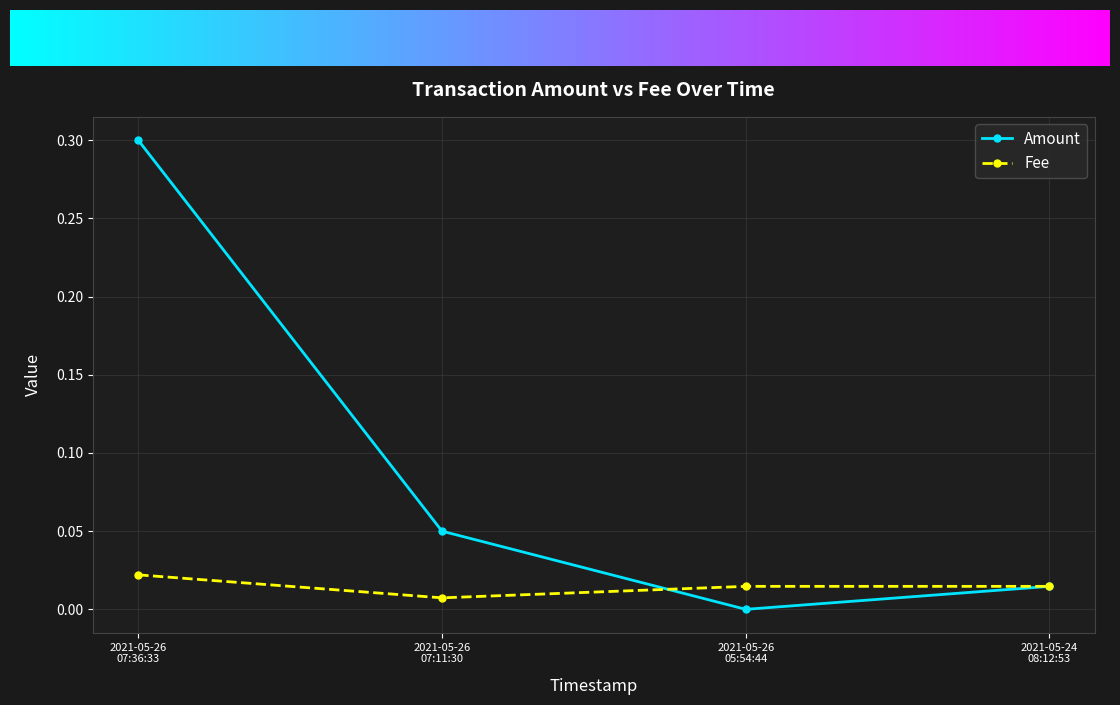

Which label corresponds to the largest value in the chart?

2021-05-26
07:36:33